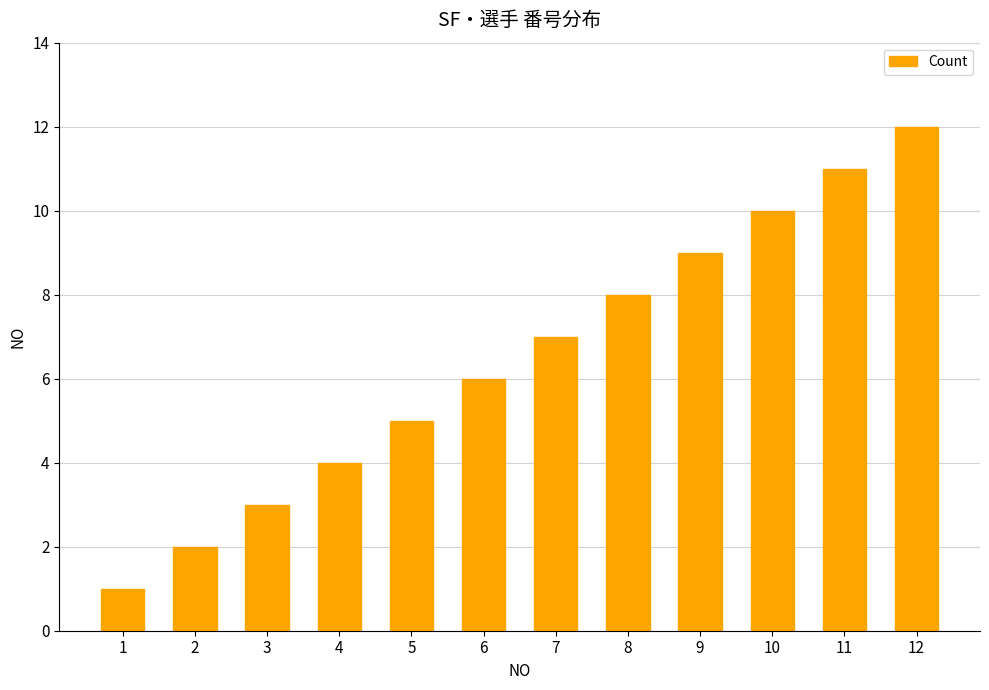

What is the difference between the maximum and minimum values?

11